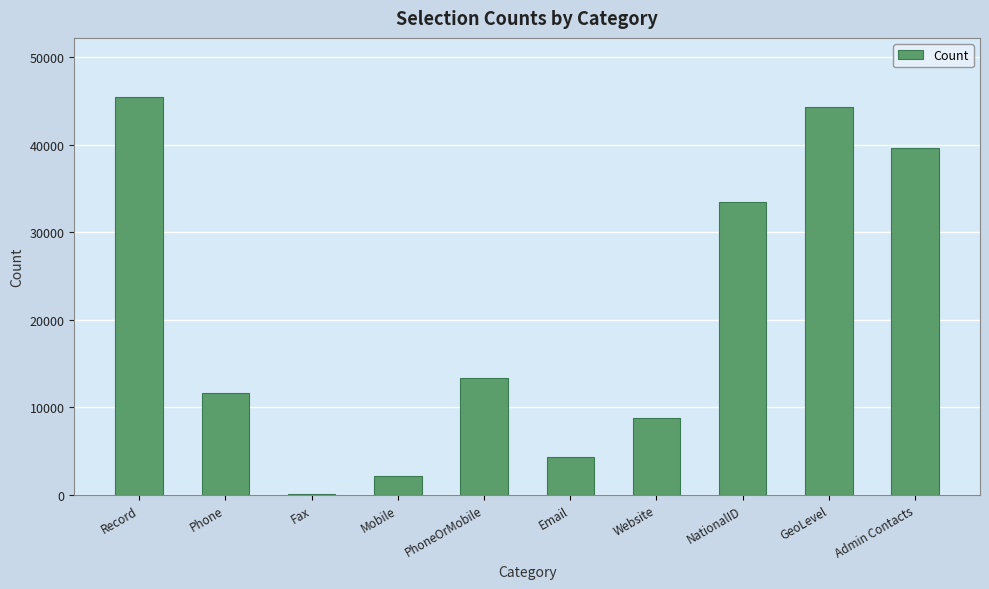

Count the number of categories in the chart.

10